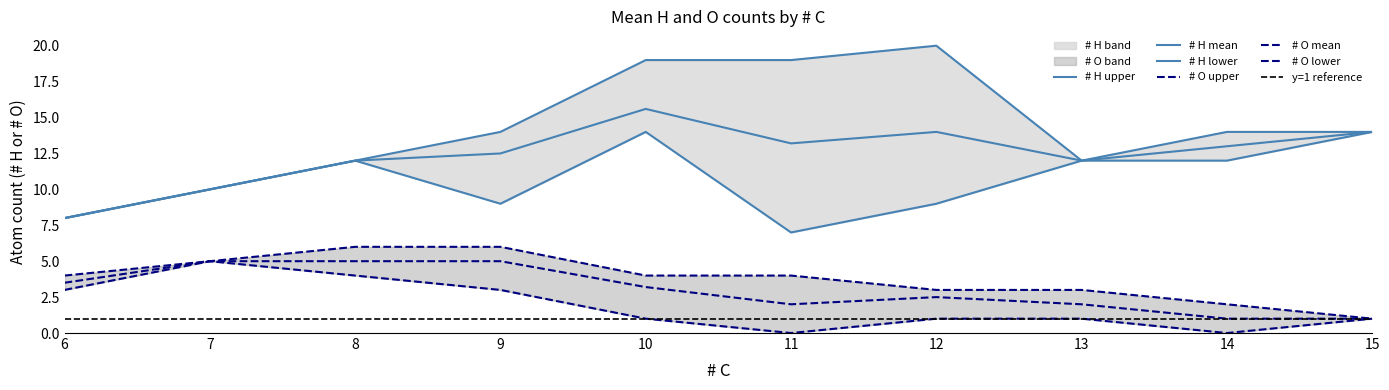

The upper_O series shows 2.0 at 7. True or false?

False